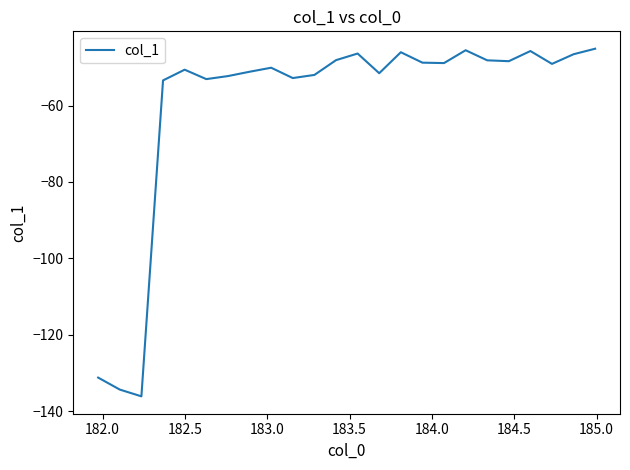

How many interior local valleys (lower than both neighbors) does the data have?

7